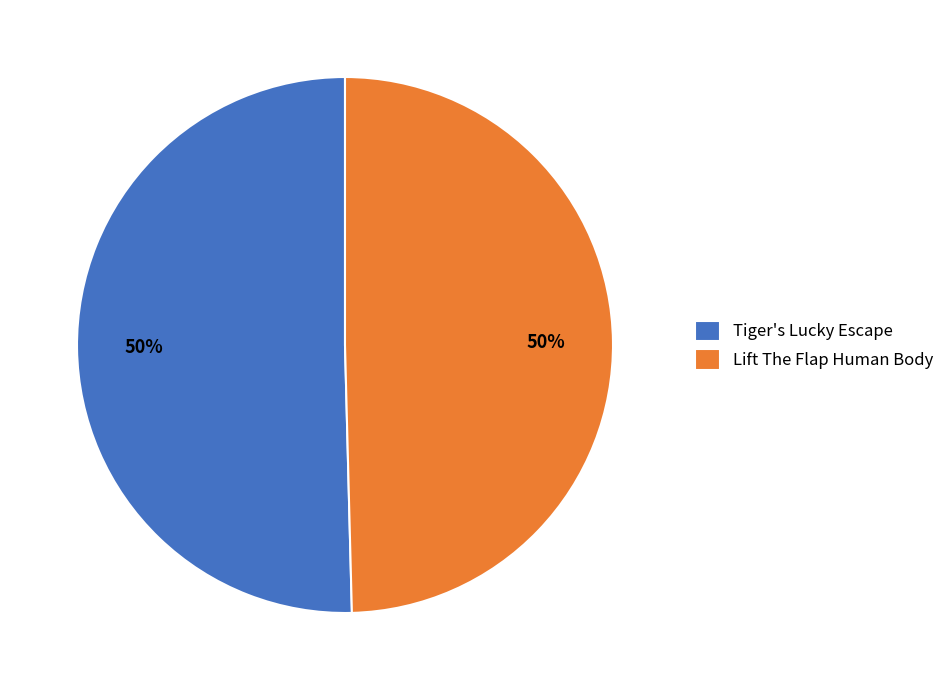

Count the number of slices in the pie.

2